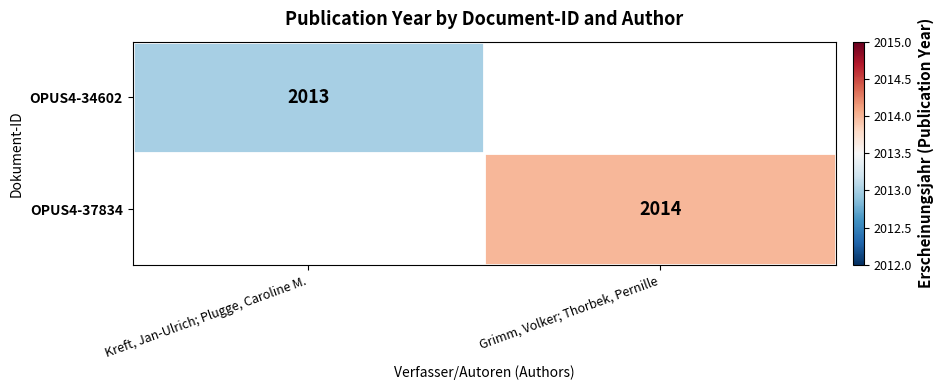

The OPUS4-34602 series shows 2013 at Kreft, Jan-Ulrich; Plugge, Caroline M.. True or false?

True